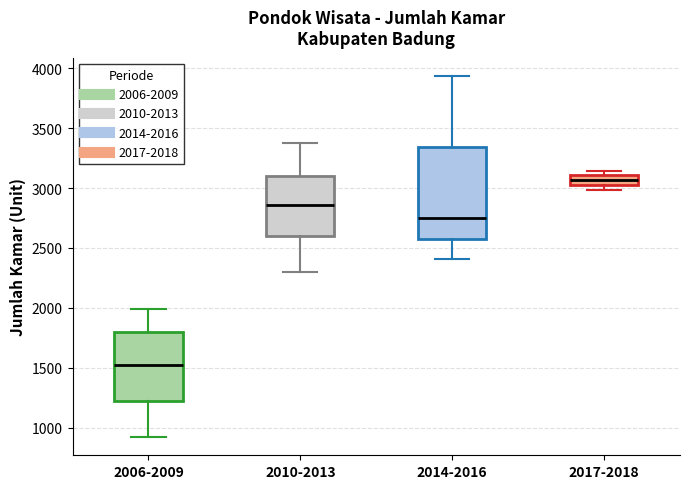

Reading left to right, transcribe this box plot: for each box, give where its median line is, the range the box spans, and where its two whiskers end, as read against the y-axis. The values are not printed on the chart, so give them approximately, as read against the axis.

2006-2009: median 1550, box 1200 to 1800, whiskers 900 to 2000
2010-2013: median 2850, box 2600 to 3100, whiskers 2300 to 3350
2014-2016: median 2750, box 2600 to 3350, whiskers 2400 to 3950
2017-2018: median 3050, box 3000 to 3100, whiskers 3000 (just below the box's lower edge) to 3150